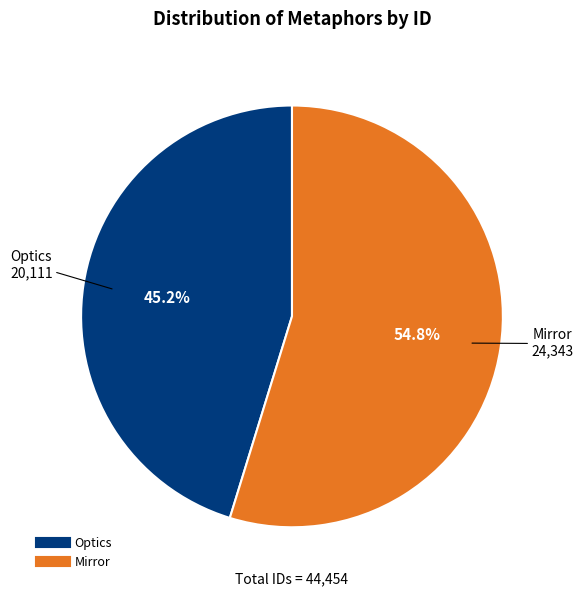

Which slice is the largest?

Mirror